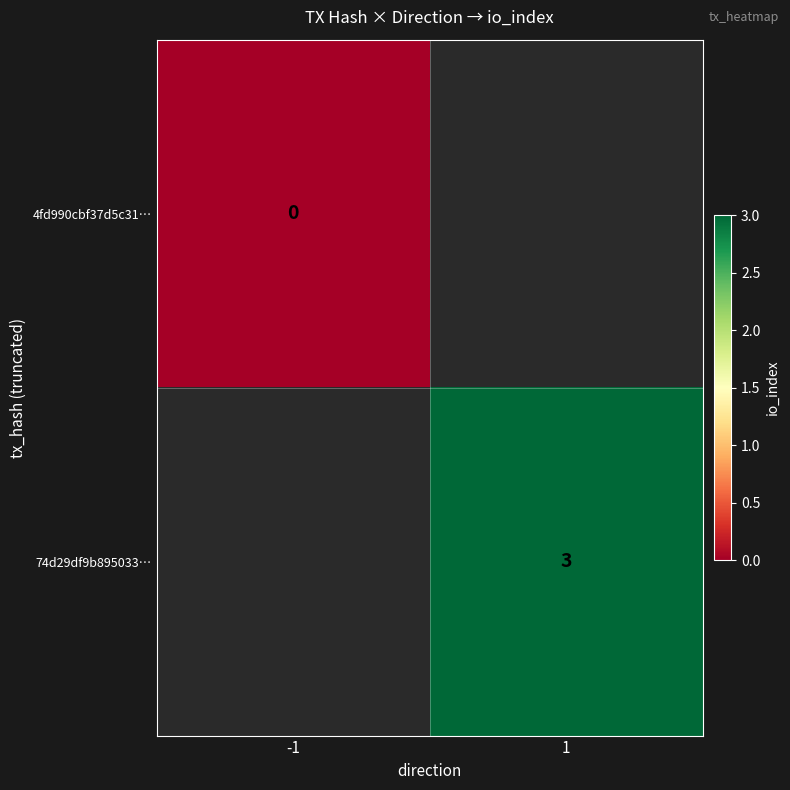

Which category has the lowest value across all series?

-1